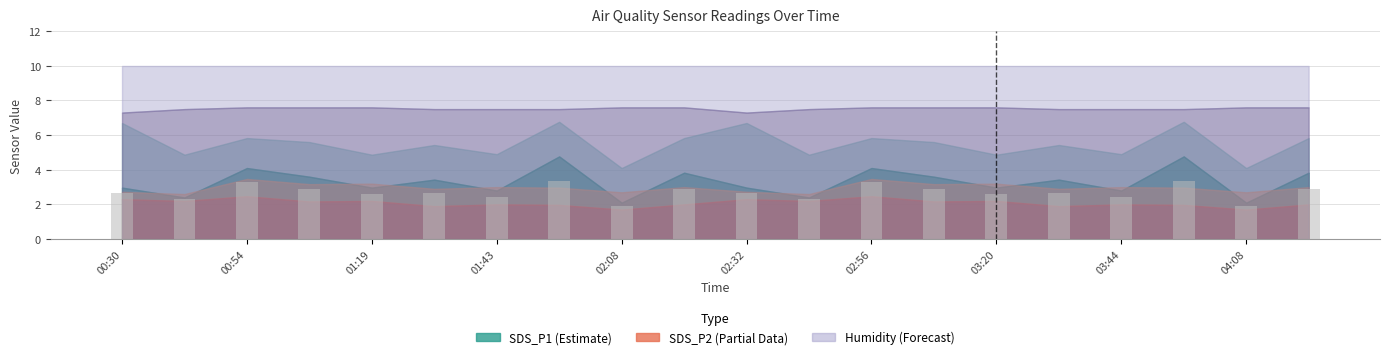

What is the difference between the maximum and minimum values?

1.5